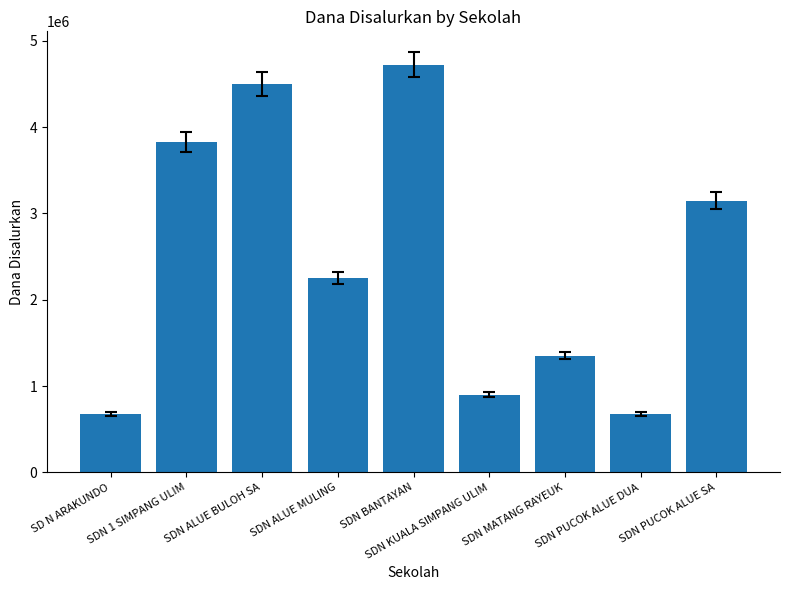

How many bars are there in total?

9